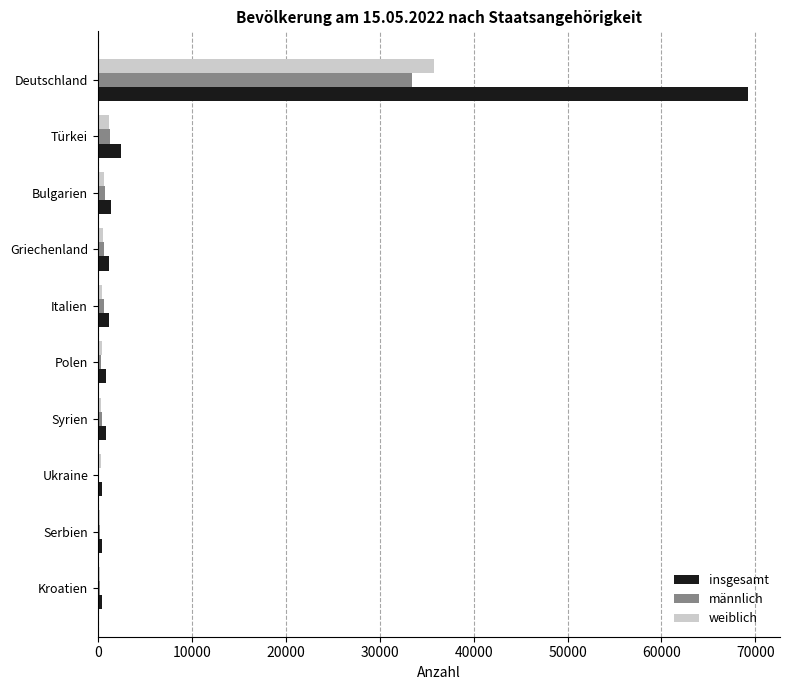

Count the number of categories in the chart.

10